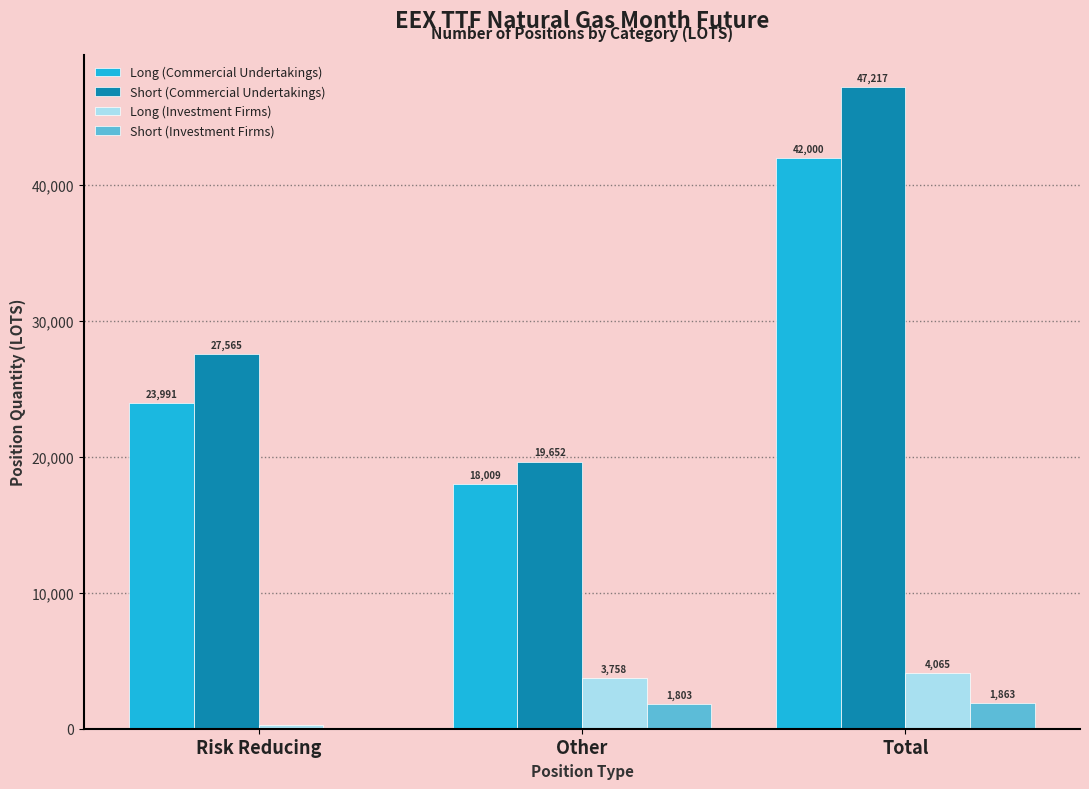

What is the total value across all series at Other?

43222.5